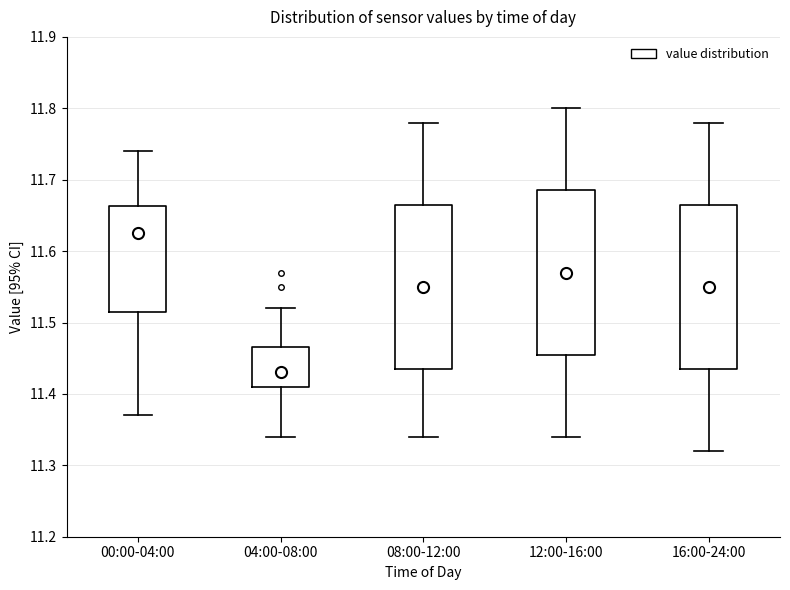

Which box has the highest median line?

00:00-04:00